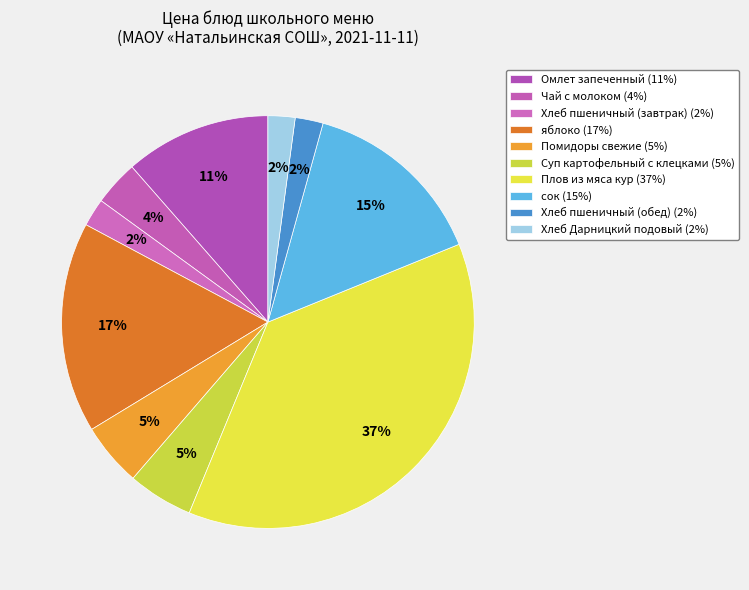

Count the number of slices in the pie.

10